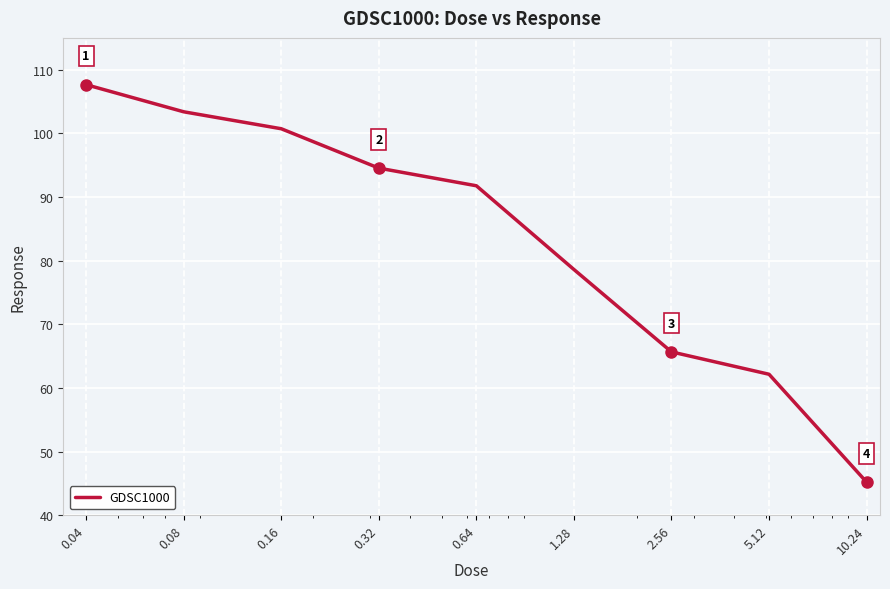

True or false: there are more than 2 points higher than both neighbors.

False